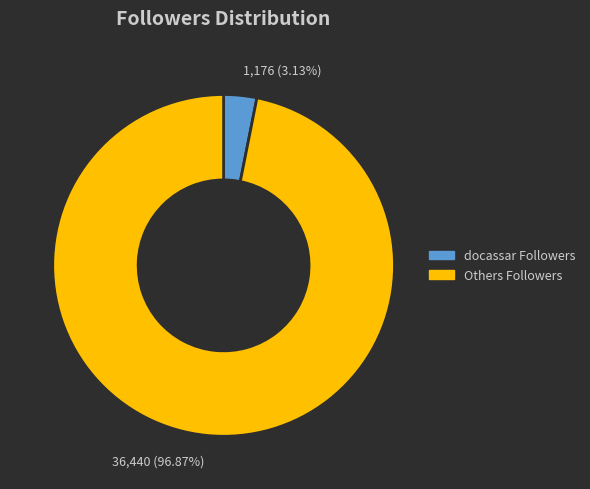

Rank the categories by value from lowest to highest.

docassar Followers, Others Followers